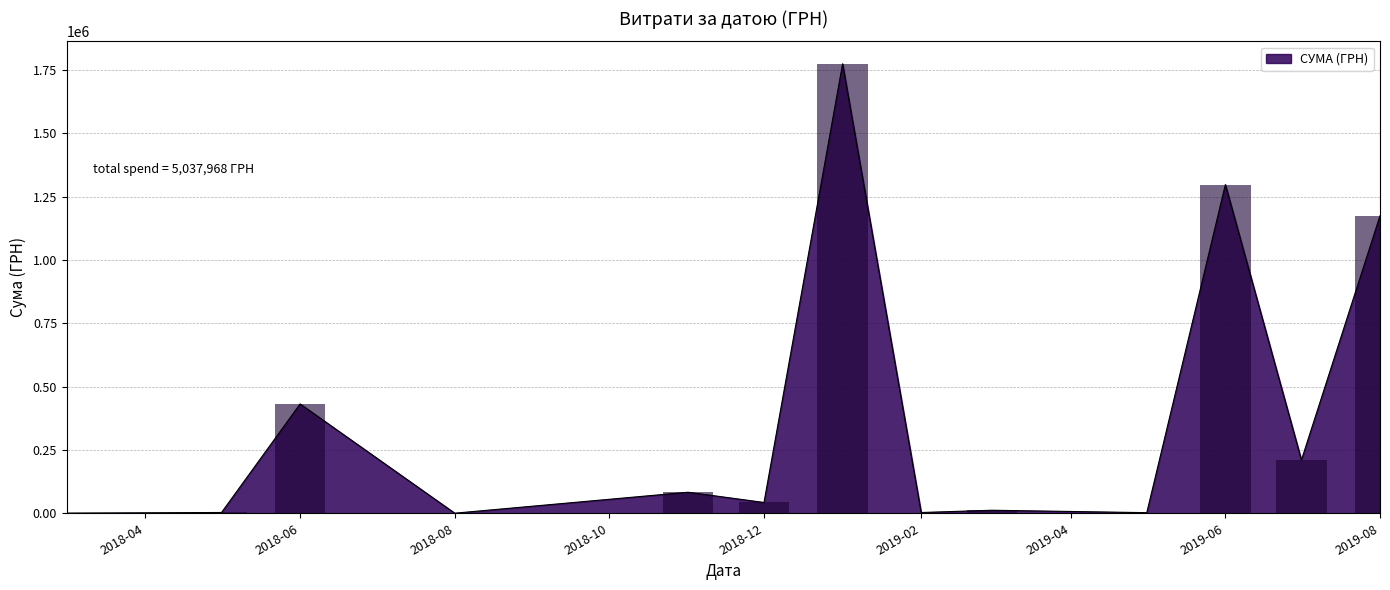

List the labels in order of value, smallest first.

18, 5, 39, 8, 38, 19, 37, 6, 26, 32, 14, 9, 20, 28, 11, 27, 35, 15, 7, 1, 12, 17, 24, 25, 31, 34, 33, 21, 36, 13, 29, 23, 16, 30, 22, 2, 4, 3, 0, 10